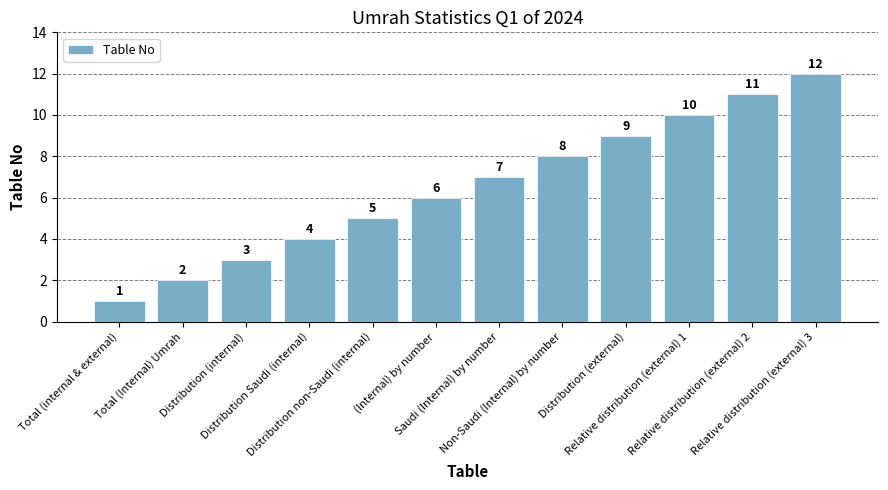

What is the smallest value displayed?

1